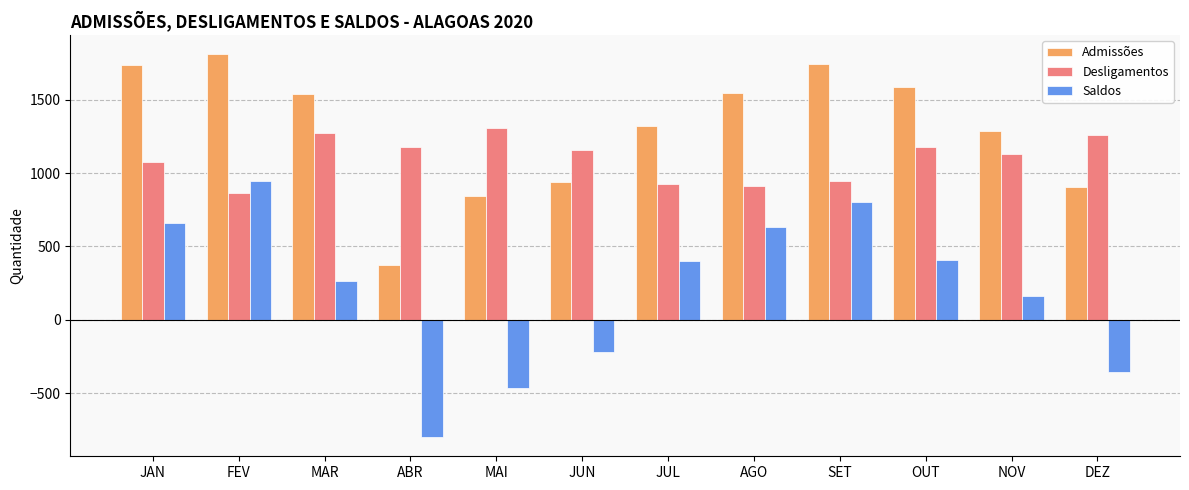

How many negative values does the Saldos series have?

4